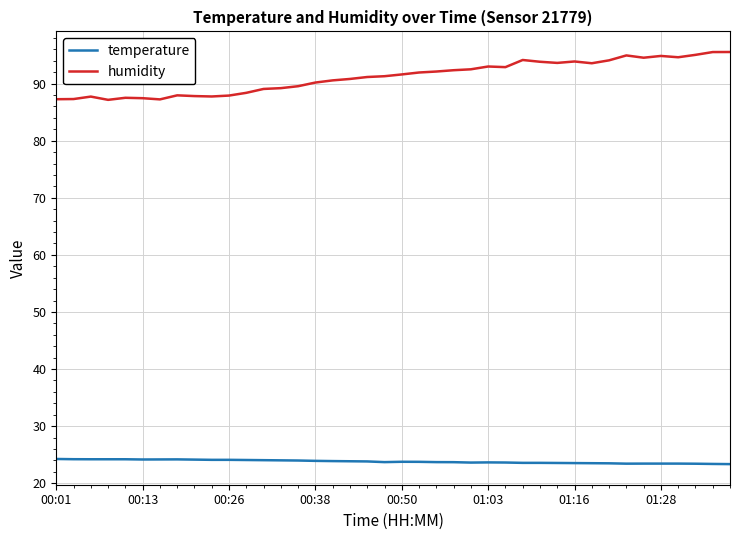

Which series has the widest spread of values?

humidity